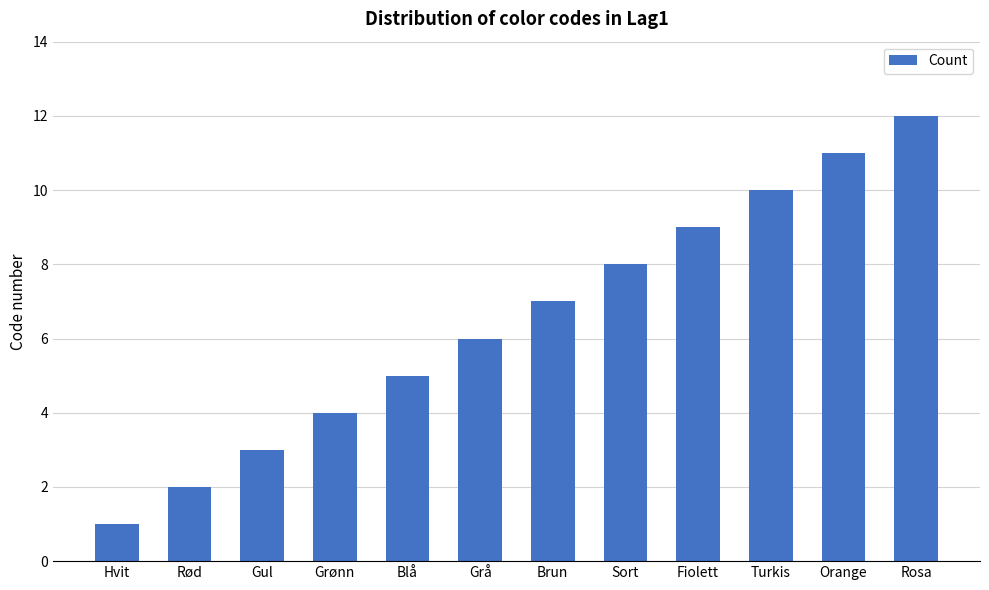

How many bars are there in total?

12